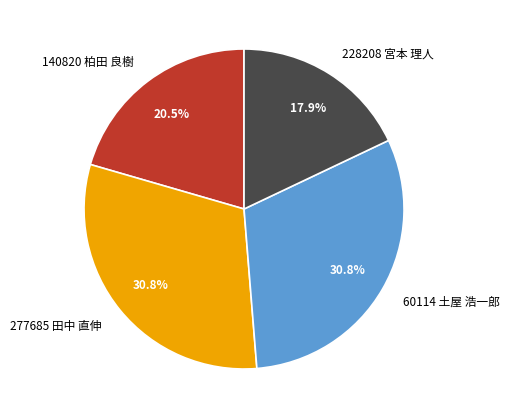

To the nearest percent, what is the average slice percentage?

25%